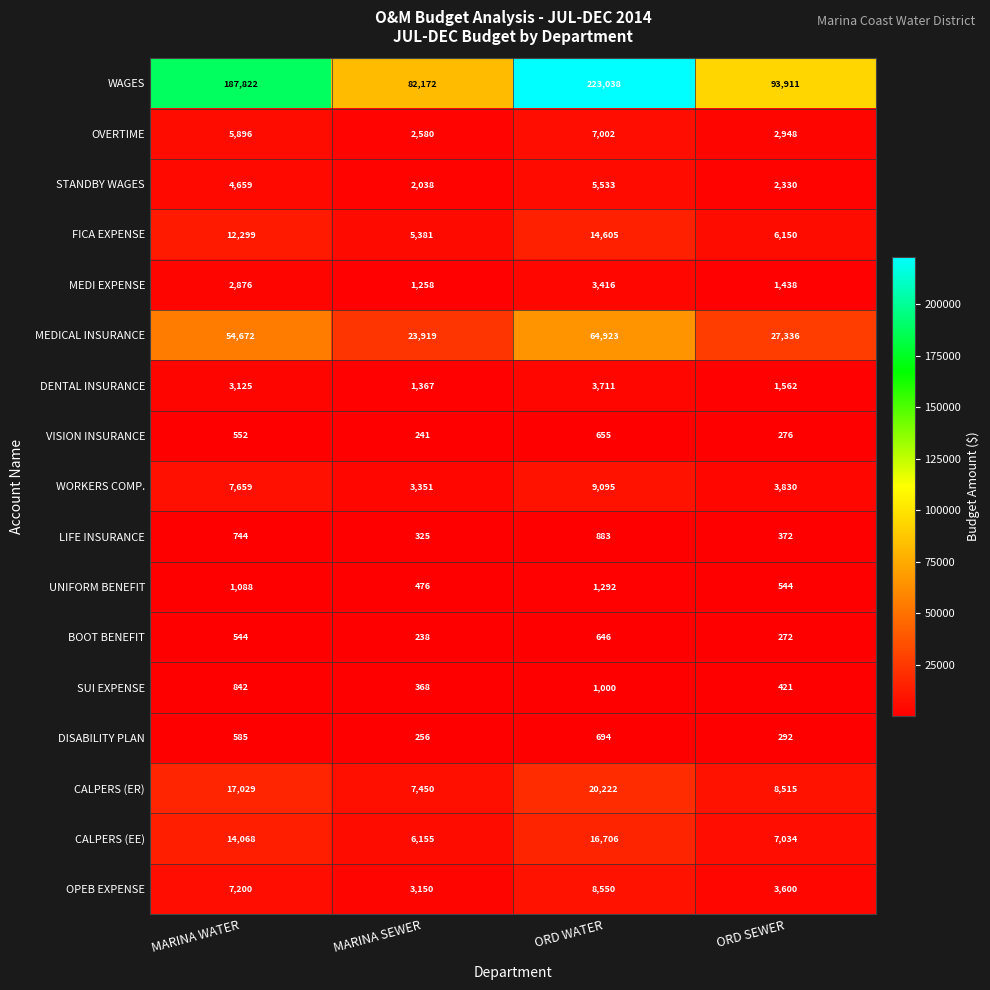

What is the total value across all series at ORD SEWER?

160831